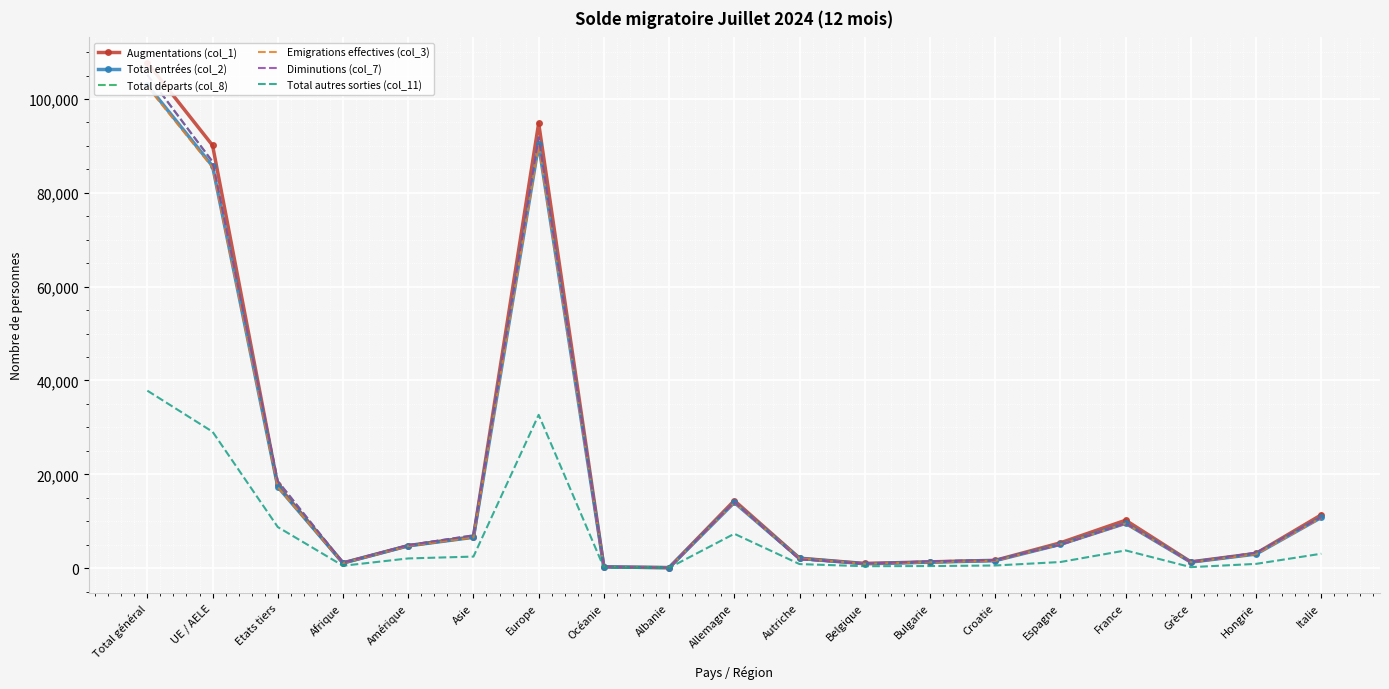

Reading left to right, extract all data points from this chart.

Augmentations (col_1): Total général=107745	UE / AELE=90110	Etats tiers=17635	Afrique=1116	Amérique=4802	Asie=6700	Europe=94839	Océanie=271	Albanie=99	Allemagne=14398	Autriche=2117	Belgique=988	Bulgarie=1334	Croatie=1661	Espagne=5399	France=10210	Grèce=1335	Hongrie=3138	Italie=11360
Total entrées (col_2): Total général=102996	UE / AELE=85672	Etats tiers=17324	Afrique=1082	Amérique=4743	Asie=6569	Europe=90321	Océanie=264	Albanie=97	Allemagne=13990	Autriche=2063	Belgique=927	Bulgarie=1258	Croatie=1588	Espagne=5066	France=9545	Grèce=1274	Hongrie=2989	Italie=10802
Total départs (col_8): Total général=105165	UE / AELE=86620	Etats tiers=18545	Afrique=1151	Amérique=4898	Asie=6992	Europe=91827	Océanie=280	Albanie=85	Allemagne=14053	Autriche=1873	Belgique=953	Bulgarie=1449	Croatie=1733	Espagne=4959	France=9538	Grèce=1281	Hongrie=3280	Italie=10844
Emigrations effectives (col_3): Total général=102640	UE / AELE=85384	Etats tiers=17256	Afrique=1078	Amérique=4720	Asie=6538	Europe=90024	Océanie=263	Albanie=97	Allemagne=13970	Autriche=2062	Belgique=920	Bulgarie=1254	Croatie=1573	Espagne=5049	France=9495	Grèce=1272	Hongrie=2986	Italie=10741
Diminutions (col_7): Total général=105165	UE / AELE=86620	Etats tiers=18545	Afrique=1151	Amérique=4898	Asie=6992	Europe=91827	Océanie=280	Albanie=85	Allemagne=14053	Autriche=1873	Belgique=953	Bulgarie=1449	Croatie=1733	Espagne=4959	France=9538	Grèce=1281	Hongrie=3280	Italie=10844
Total autres sorties (col_11): Total général=37825	UE / AELE=29070	Etats tiers=8755	Afrique=502	Amérique=2066	Asie=2458	Europe=32679	Océanie=117	Albanie=60	Allemagne=7322	Autriche=861	Belgique=407	Bulgarie=440	Croatie=561	Espagne=1303	France=3772	Grèce=209	Hongrie=907	Italie=3070